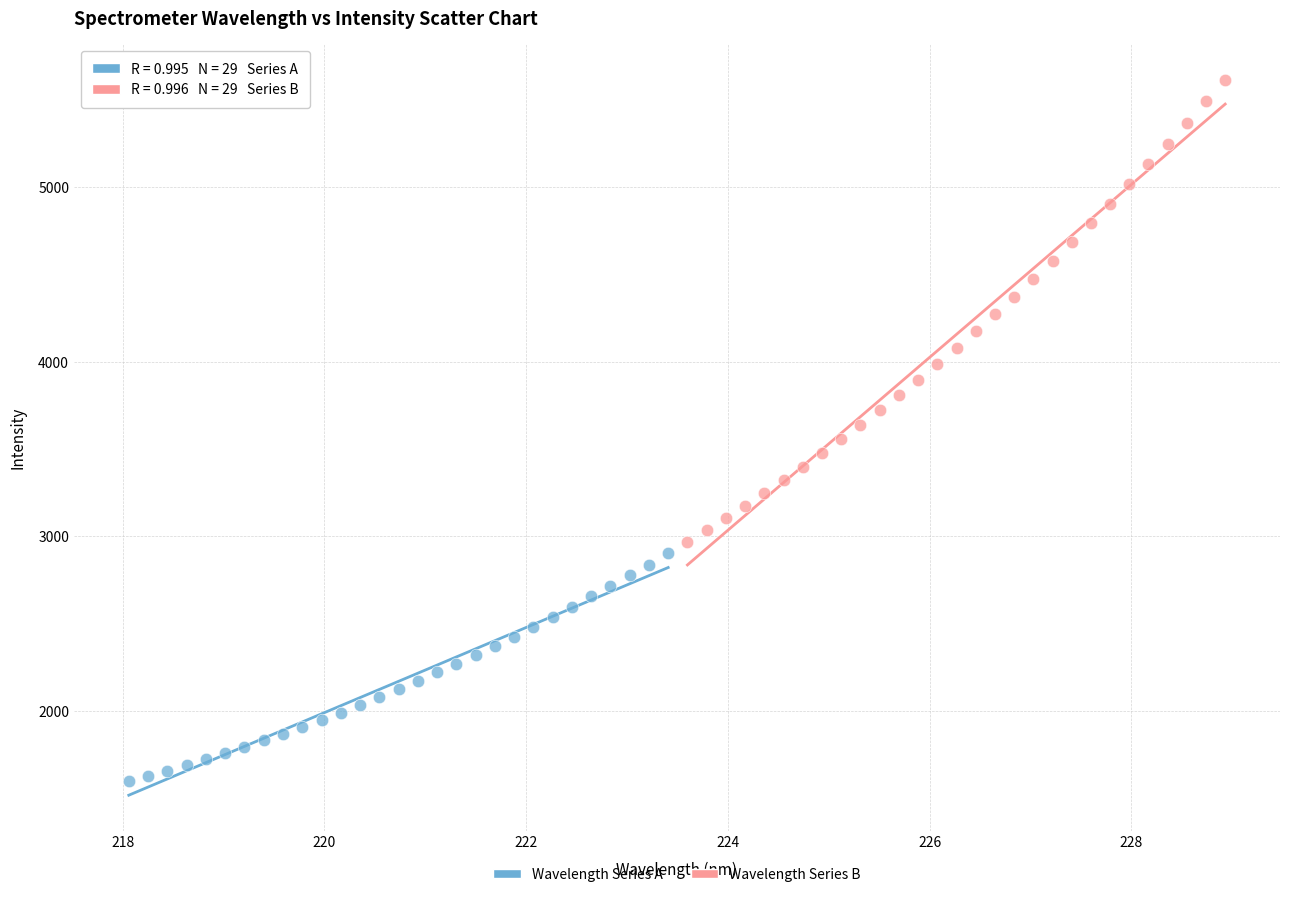

Which series reaches the maximum Y coordinate?

Wavelength Series B